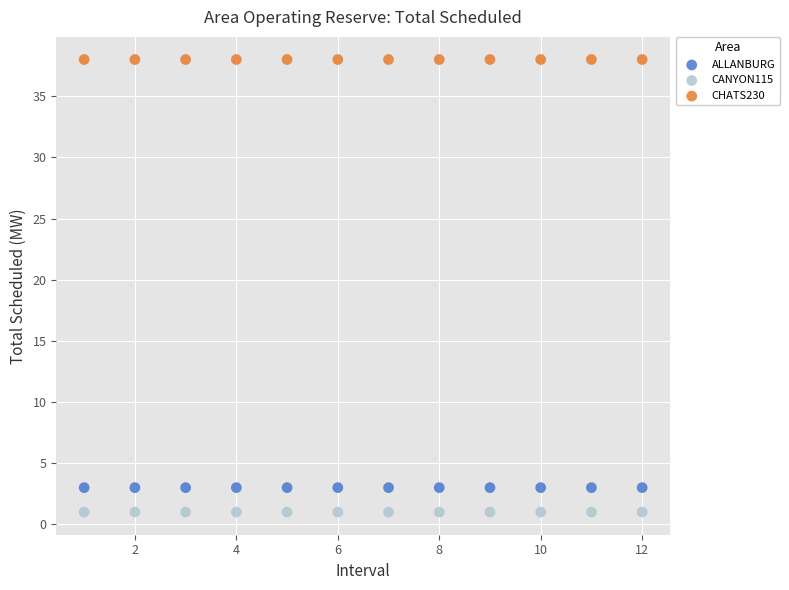

Which series contains the lowest Y value?

CANYON115